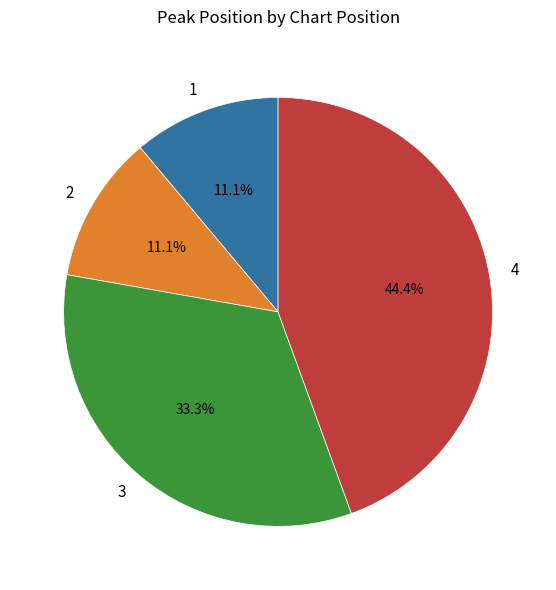

True or false: 4 accounts for 44% of the total.

True